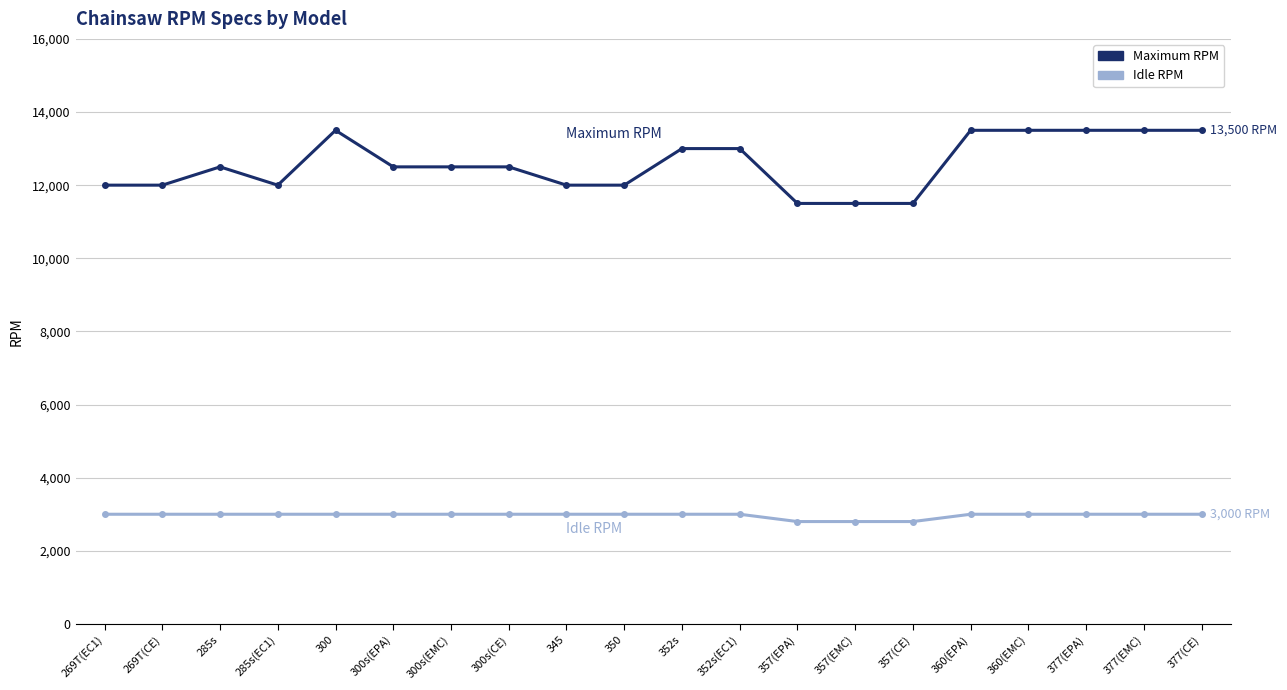

Is it true that Maximum RPM equals 18423 at 345?

False